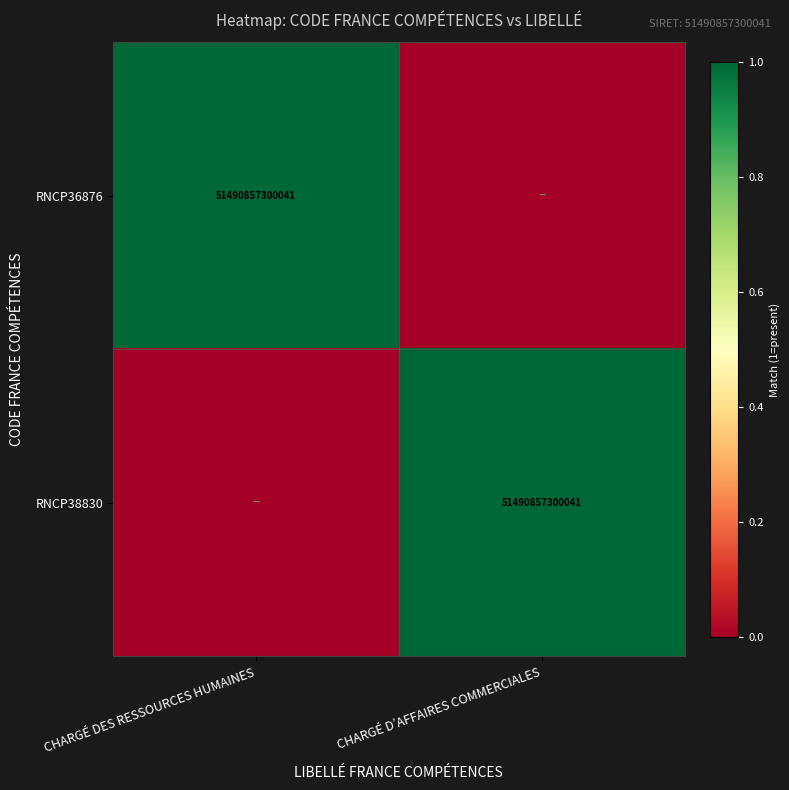

The RNCP36876 series shows 82484181663645 at CHARGÉ DES RESSOURCES HUMAINES. True or false?

False